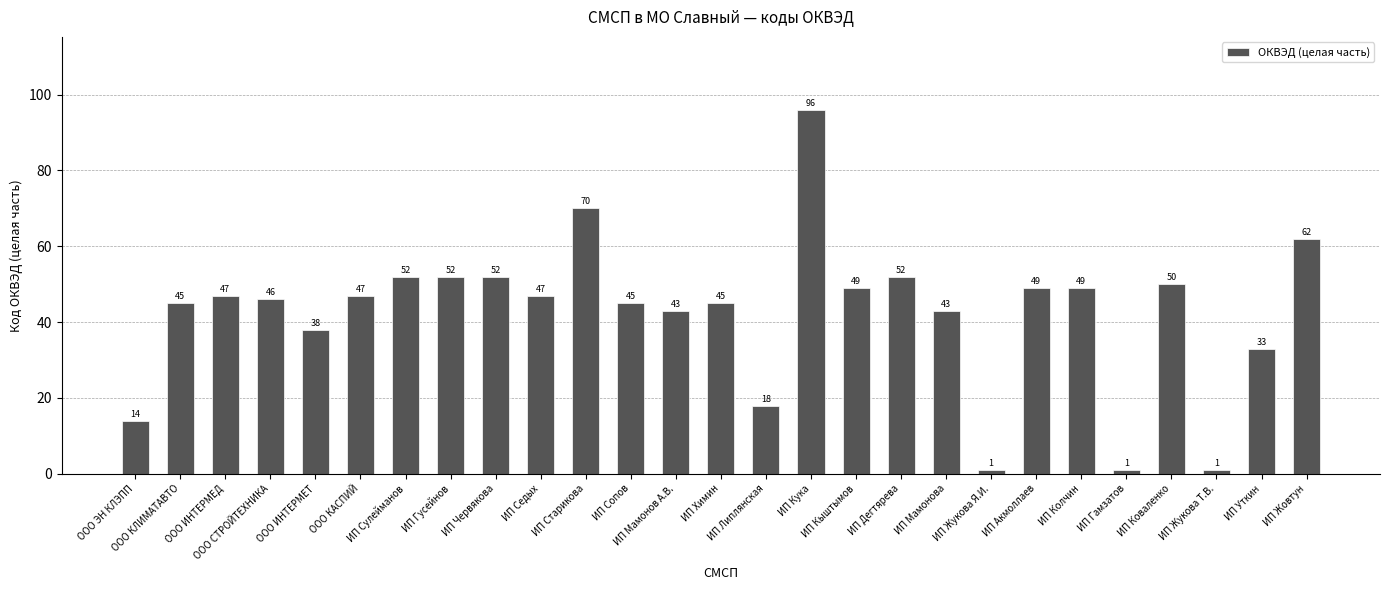

Does the chart contain stacked bars?

No